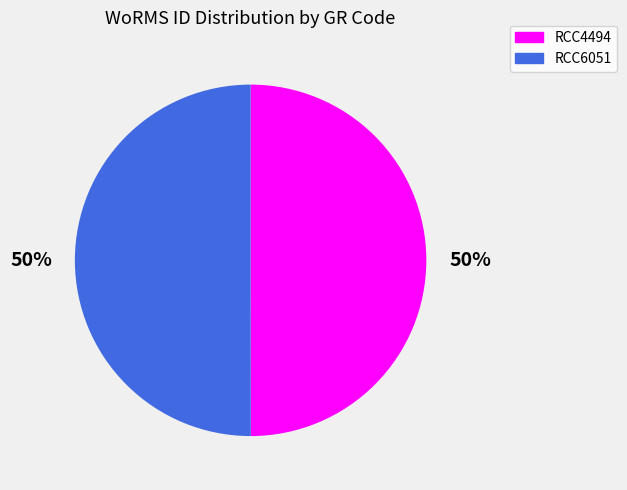

To the nearest percent, what is the combined percentage of RCC4494 and RCC6051?

100%